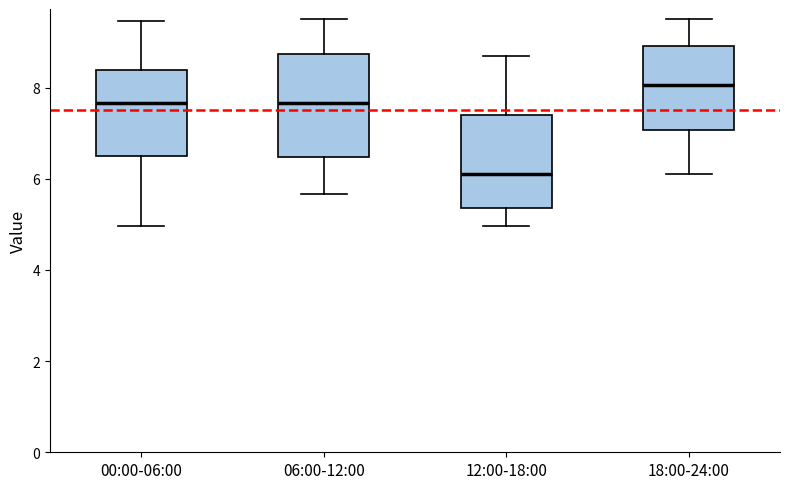

Comparing the boxes themselves (not the whiskers), which one is the tallest?

06:00-12:00